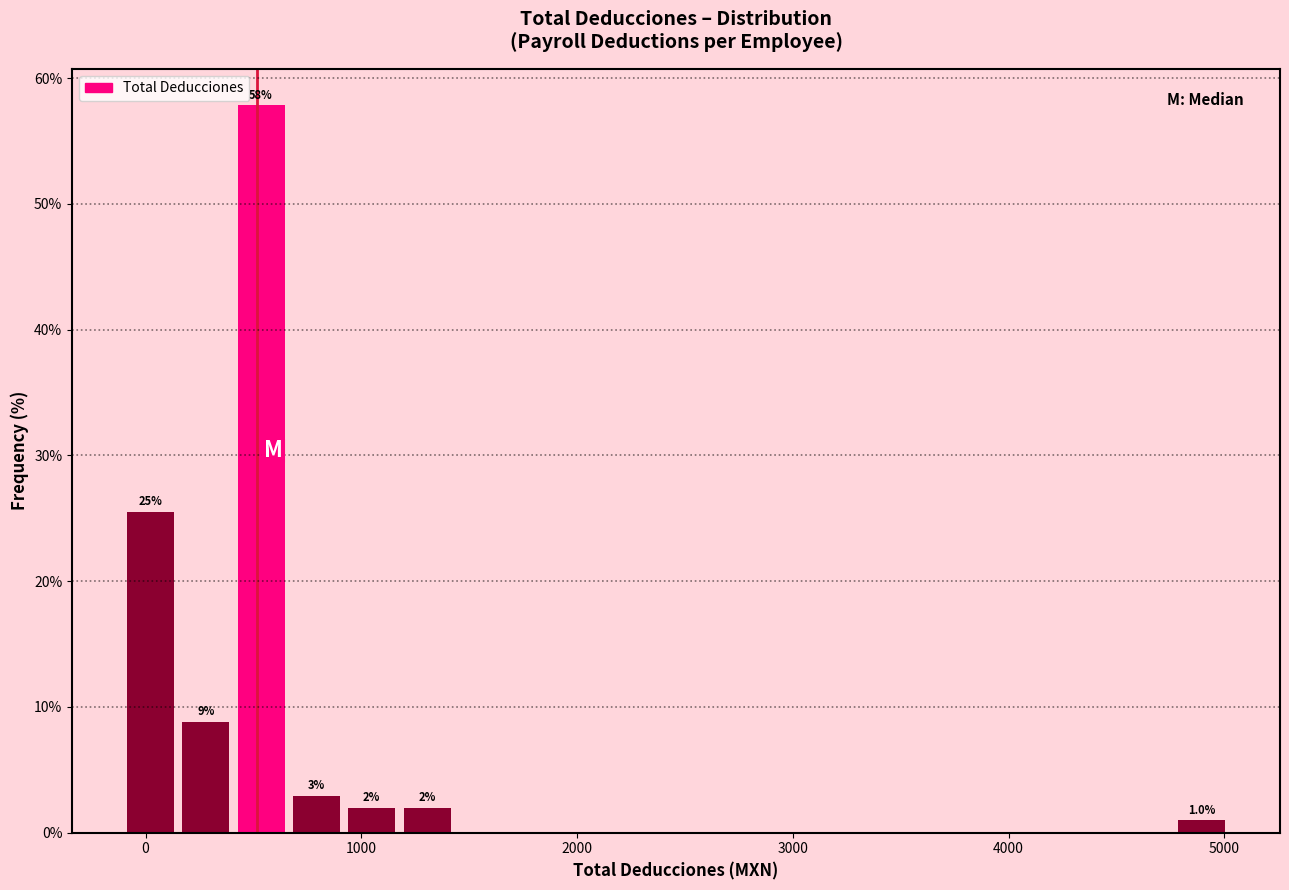

Around what value on the x-axis is the tallest bar? Give the approximate position of its centre, as read against the axis.

500